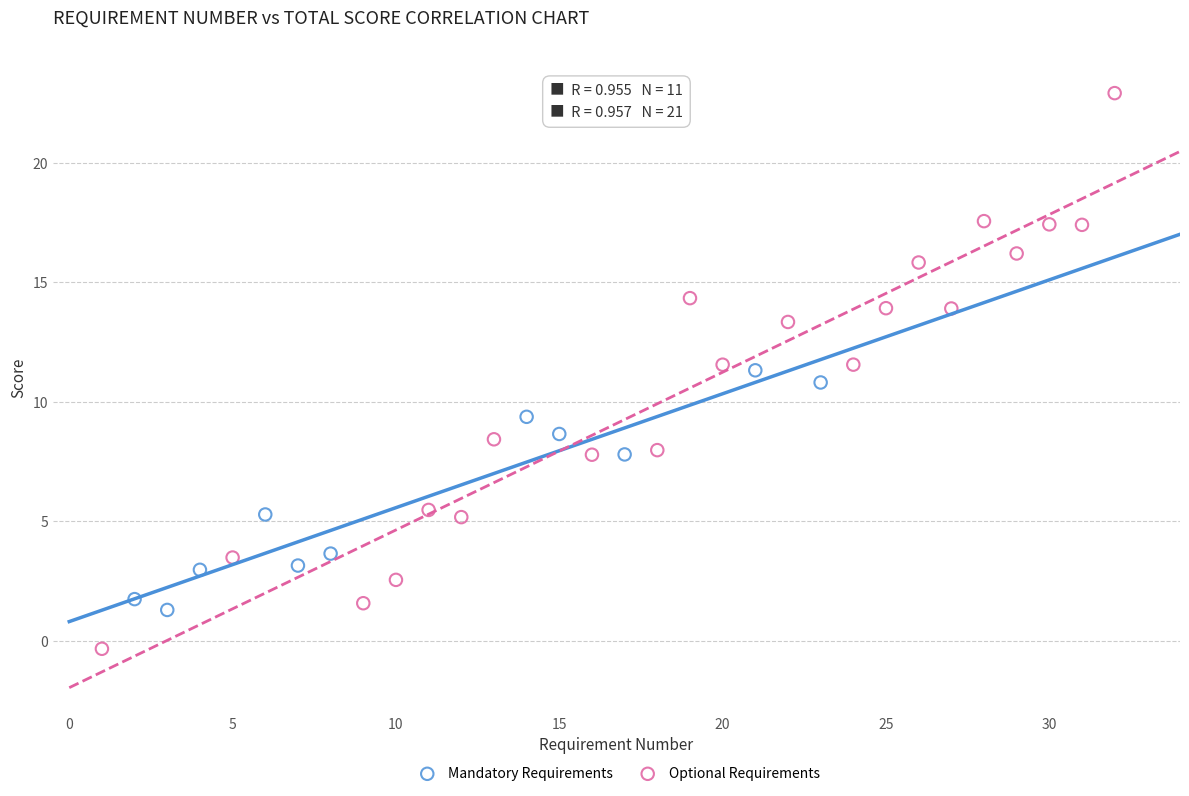

Which series reaches the minimum Y coordinate?

Optional Requirements